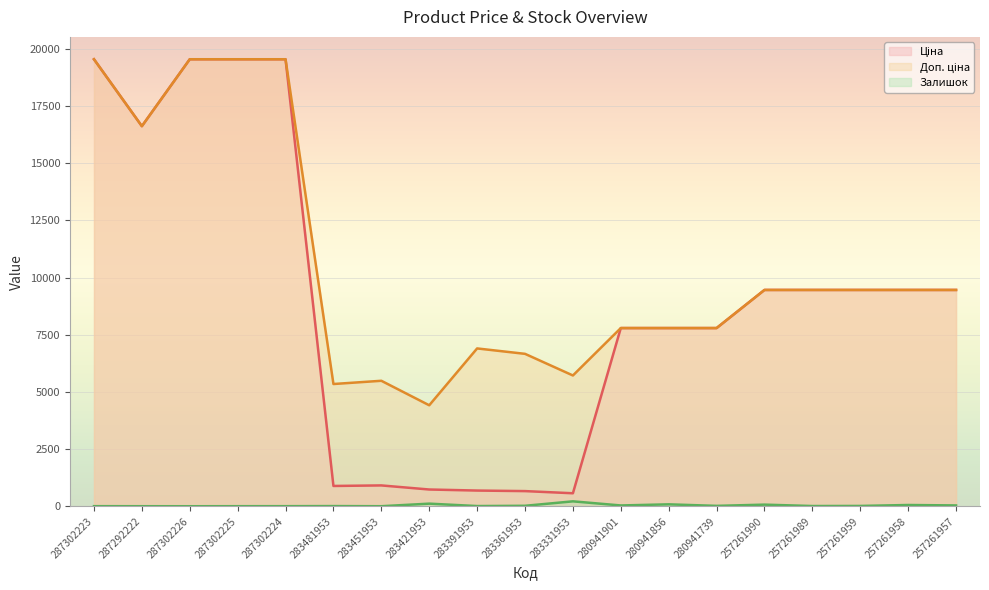

Is it true that Залишок equals 8.4 at 283451953?

False